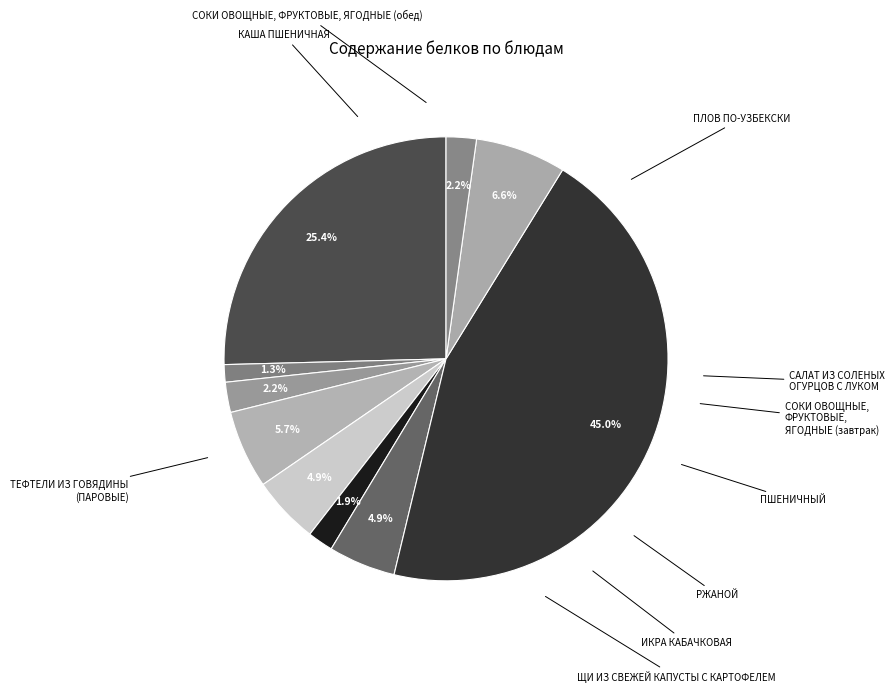

How many slices are in this pie chart?

10